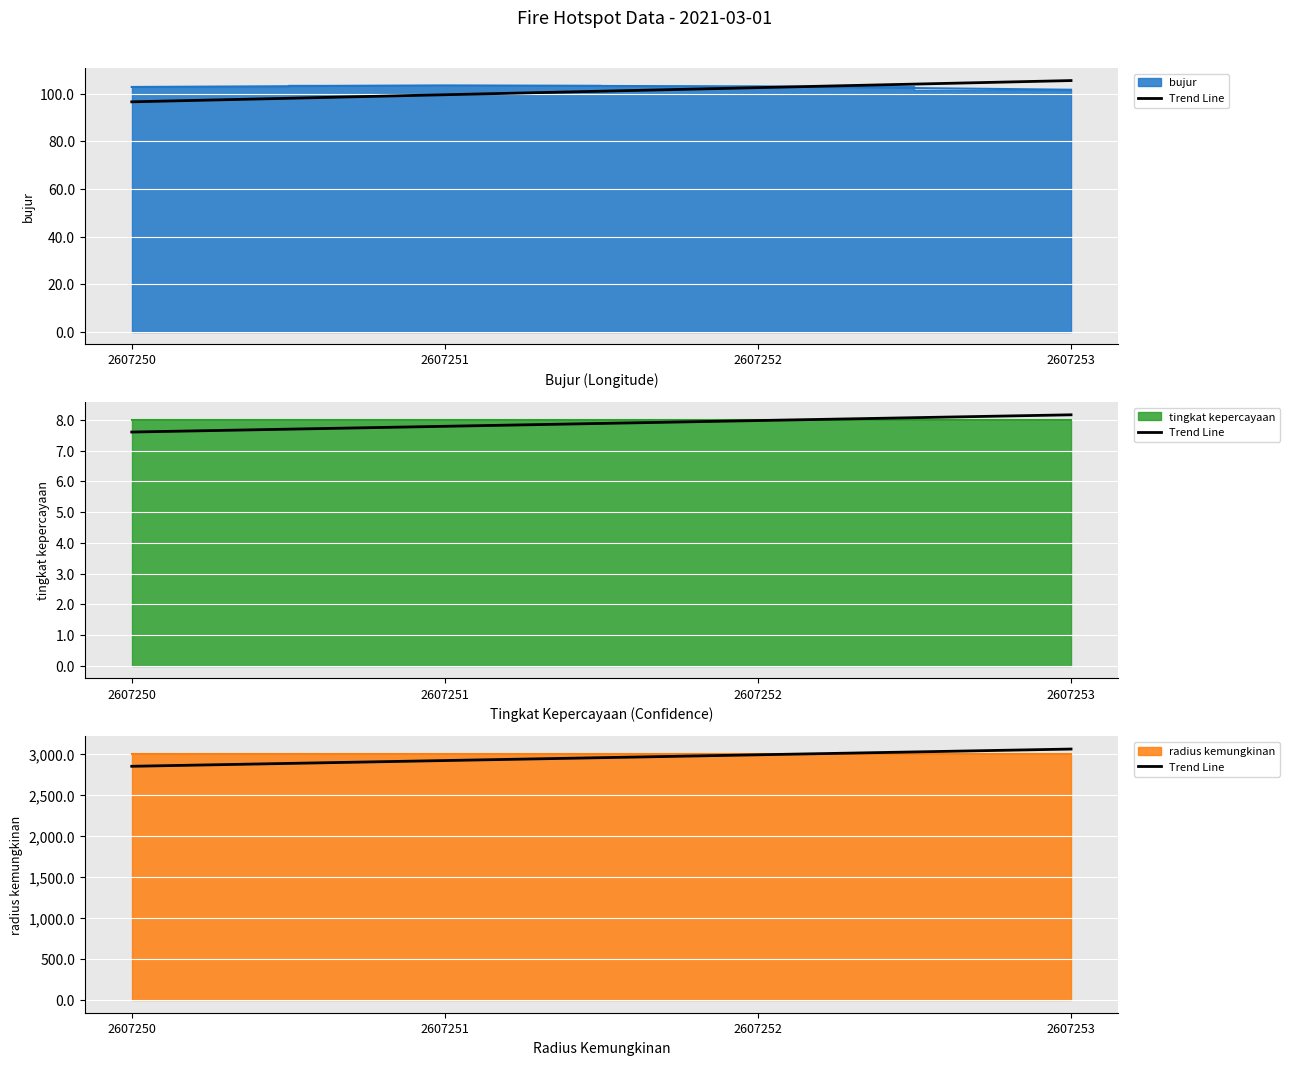

What is the average value?

2955